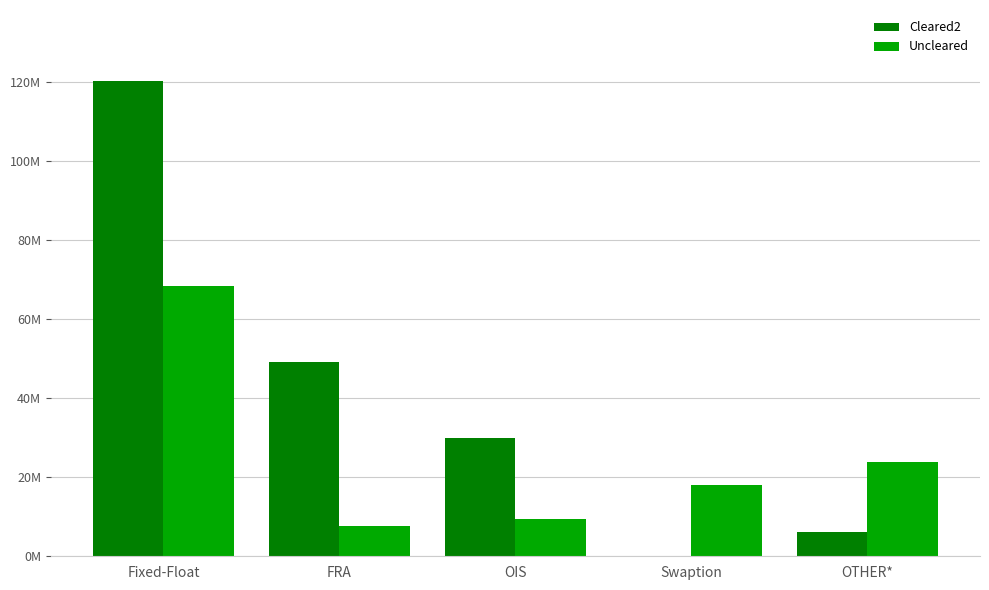

Is the value of Uncleared at Fixed-Float greater than the value of Cleared2 at Fixed-Float?

No